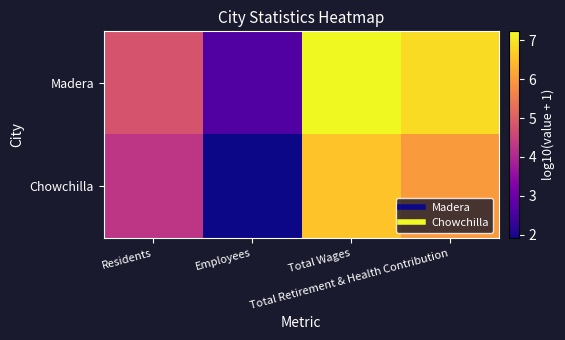

Which series has the largest range (max minus min)?

Chowchilla